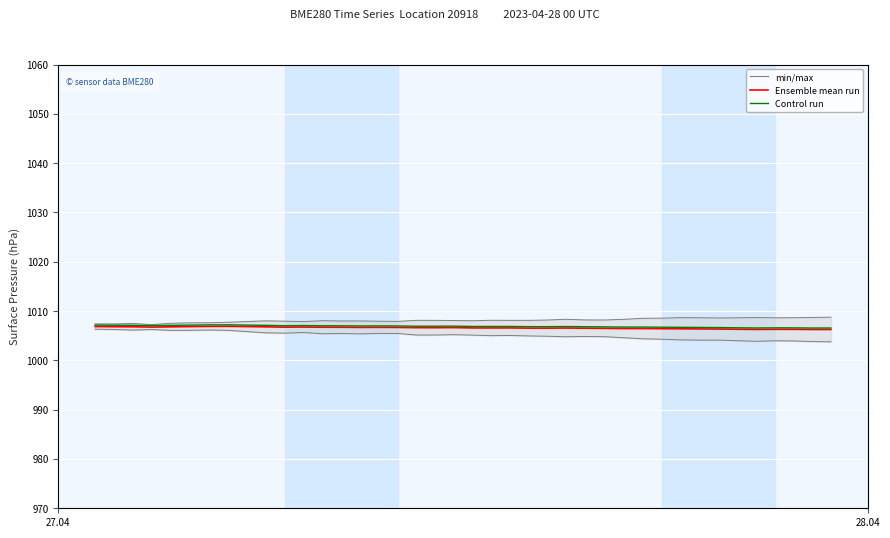

True or false: Control run has a value of 407.3 at 29.

False